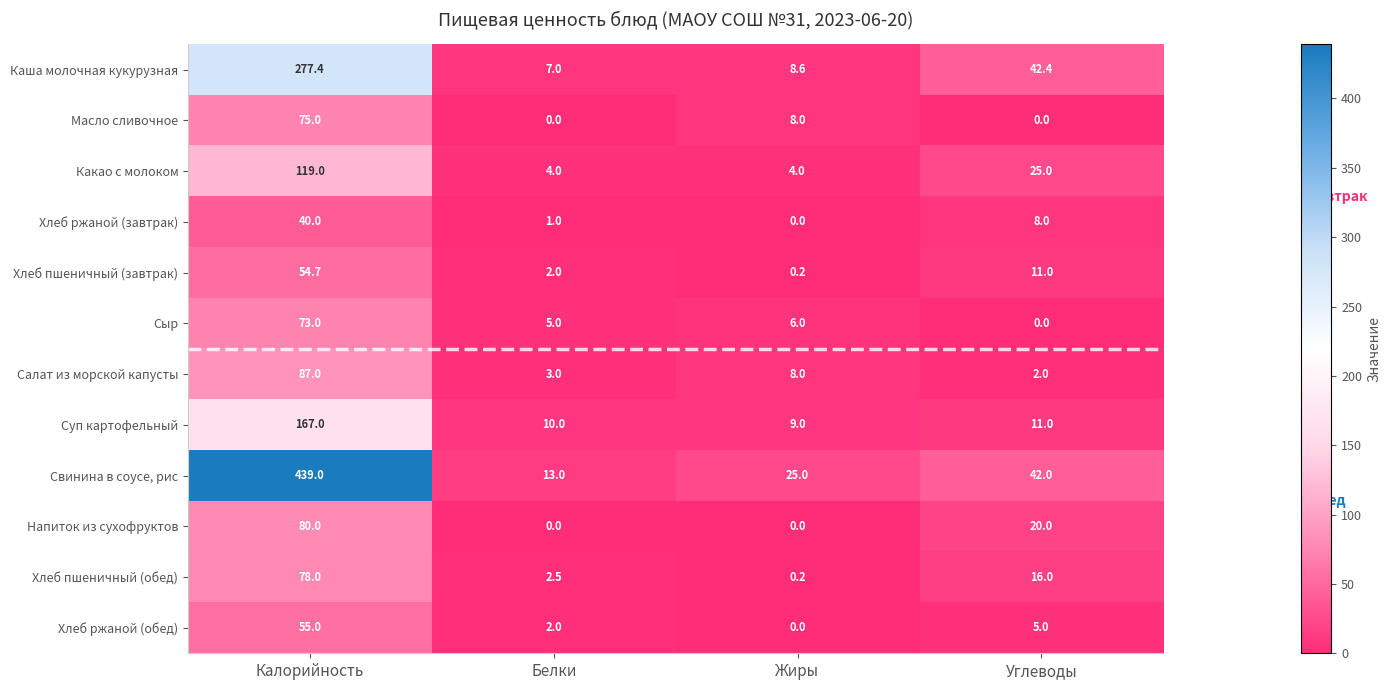

Where is Хлеб ржаной (завтрак) nearest to the value 20?

Углеводы